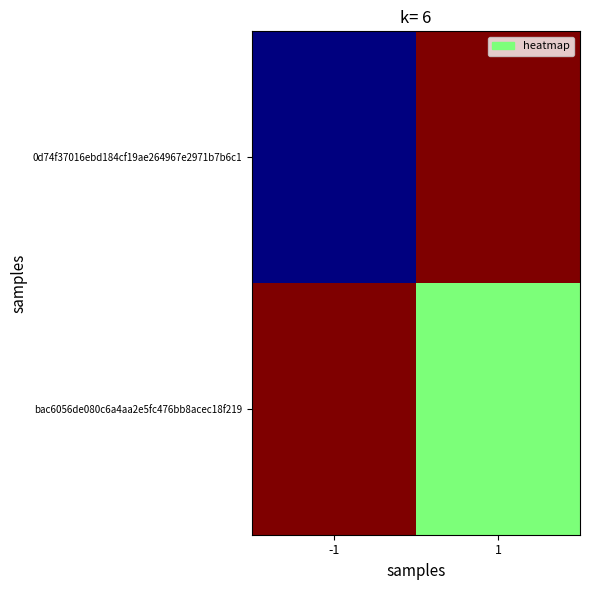

At which category is the sum across all series the highest?

1